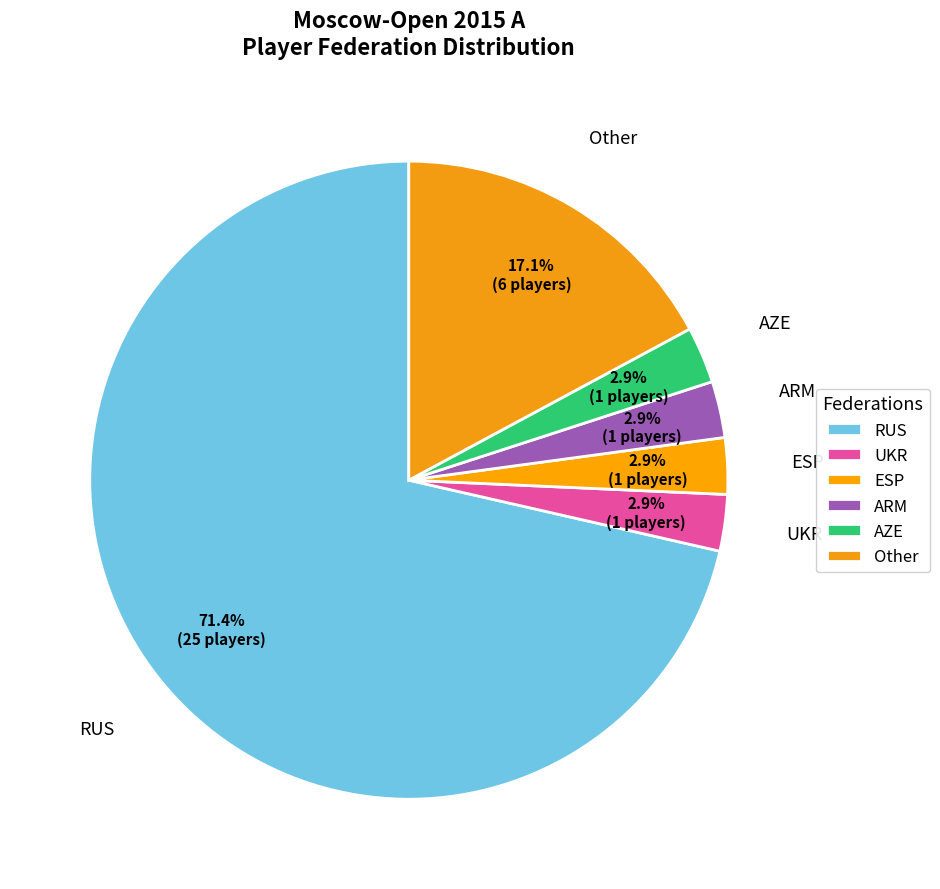

Which category accounts for the majority?

RUS